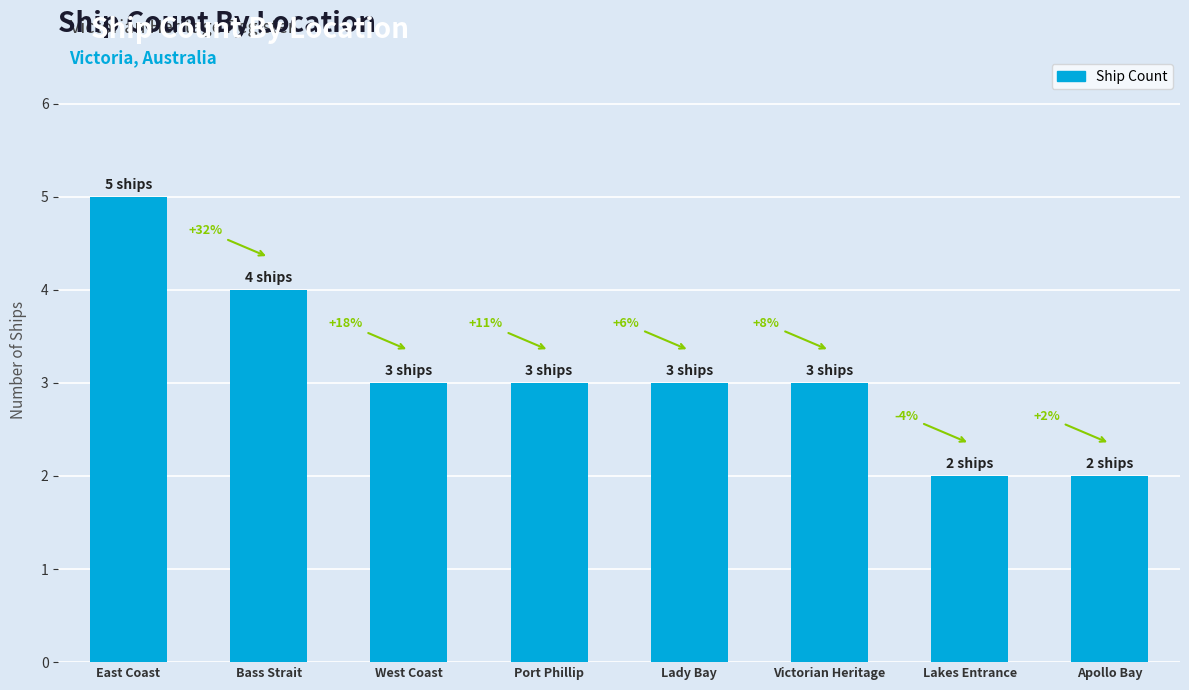

Does the chart contain any negative values?

No